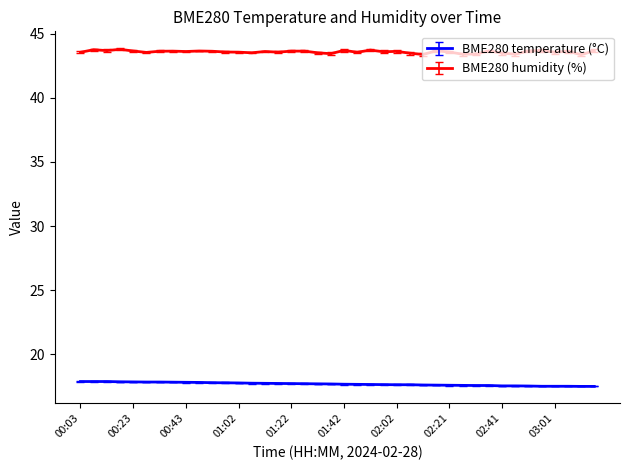

What is the greatest value displayed?

43.8